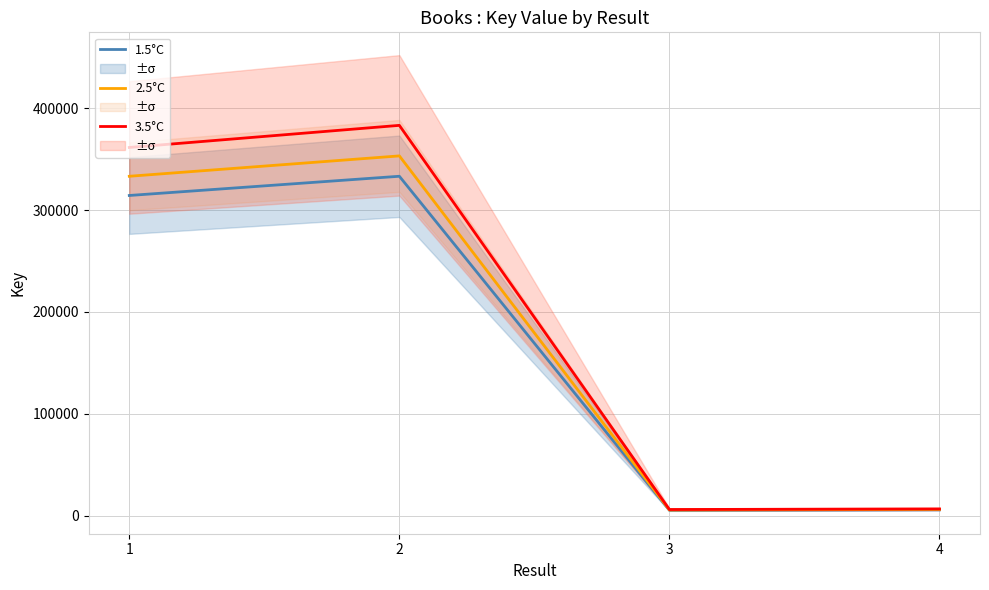

Which series has the widest spread of values?

3.5°C